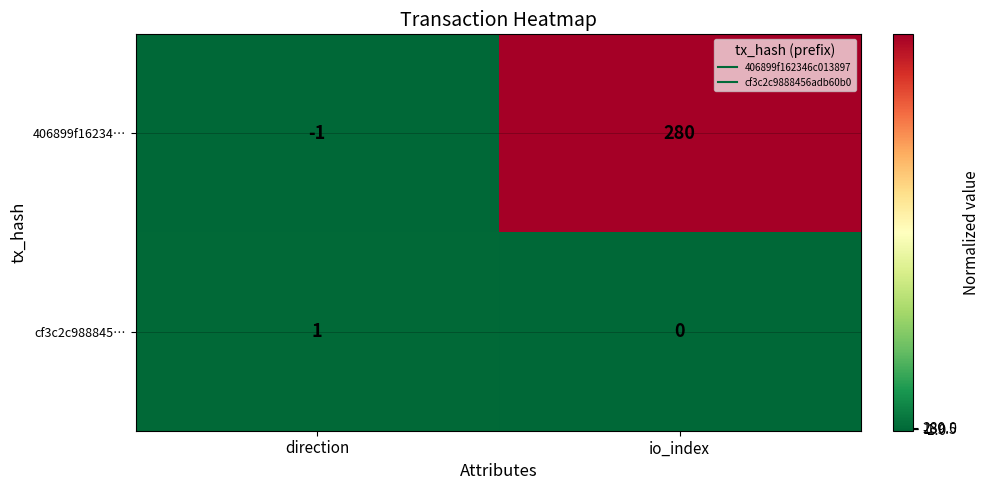

Reading right to left, transcribe all the data shown in this chart.

406899f16234…: io_index=280	direction=-1
cf3c2c988845…: io_index=0	direction=1